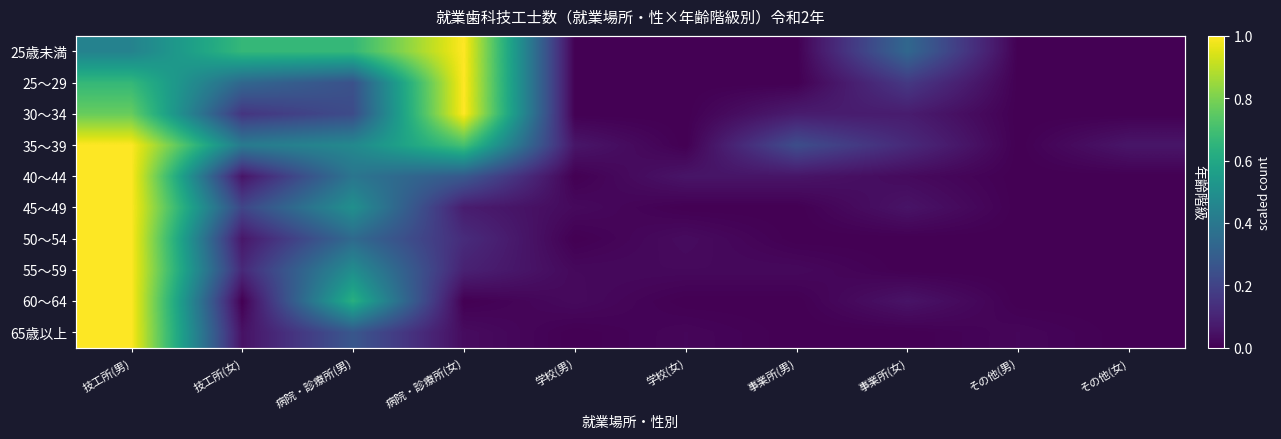

At 学校(男), list the series in order from smallest to largest.

25歳未満, 25～29, 30～34, 40～44, 50～54, 65歳以上, 55～59, 45～49, 60～64, 35～39